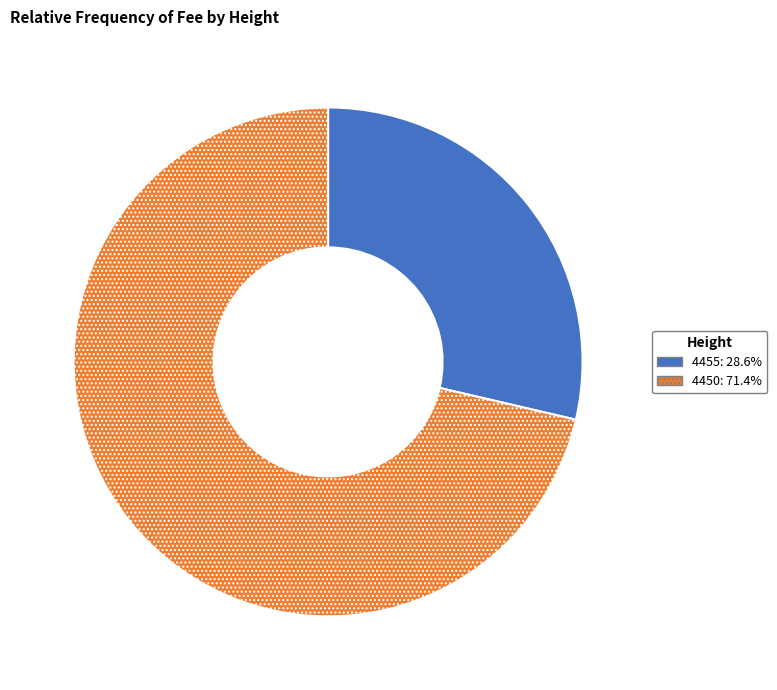

Which category accounts for the majority?

4450